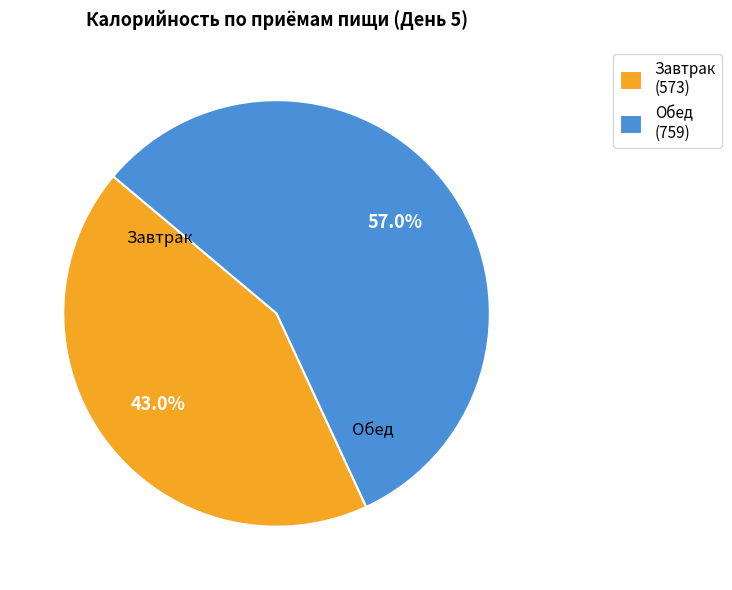

What percentage is the Завтрак slice, to the nearest percent?

43%